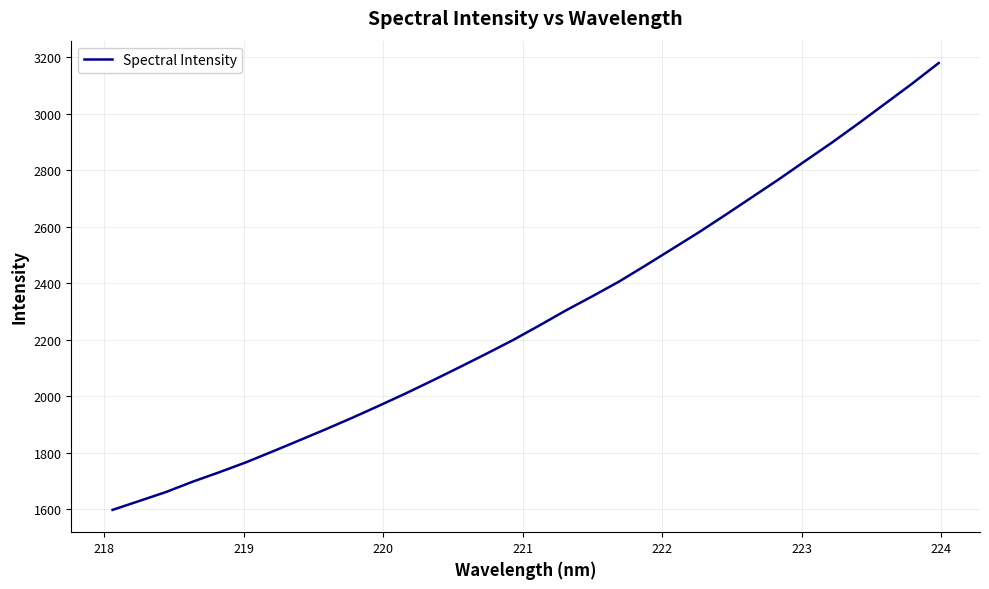

What is the smallest value displayed?

1598.0